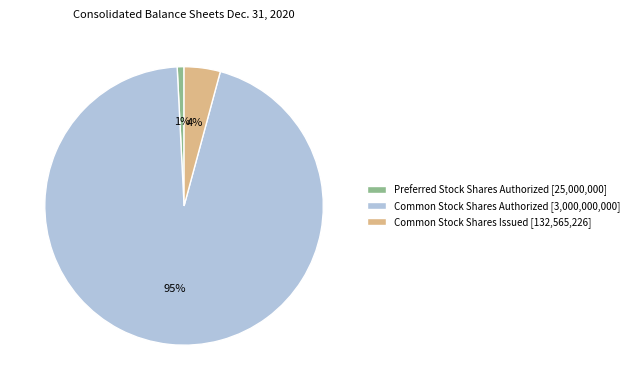

Between Common Stock Shares Authorized [3,000,000,000] and Preferred Stock Shares Authorized [25,000,000], which is larger?

Common Stock Shares Authorized [3,000,000,000]